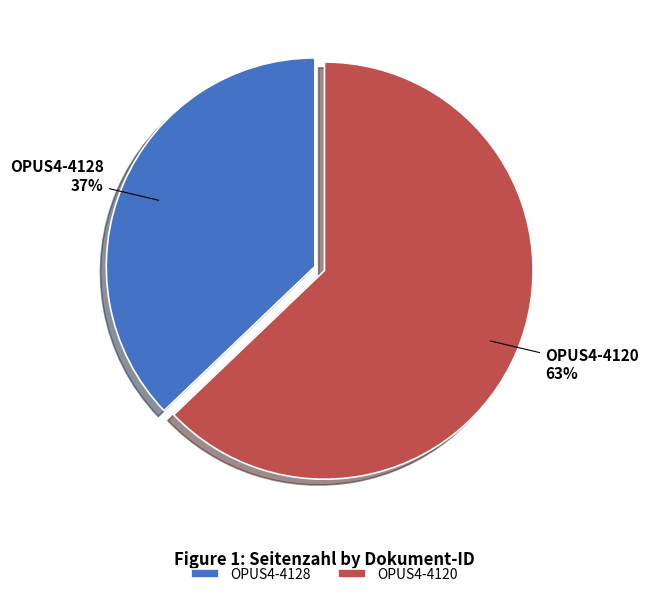

Is the sum of OPUS4-4120 and OPUS4-4128 greater than half?

Yes